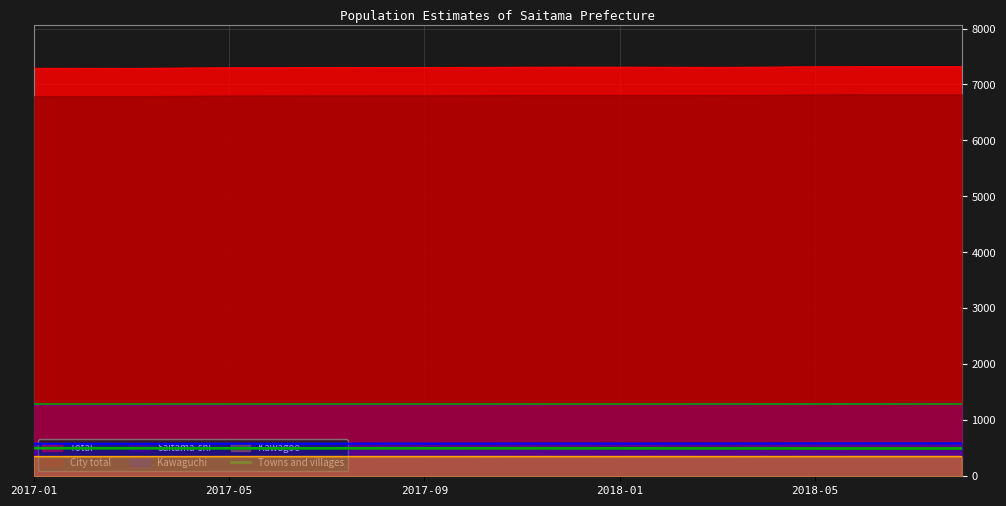

True or false: Towns and villages and Saitama-shi cross at least once.

False